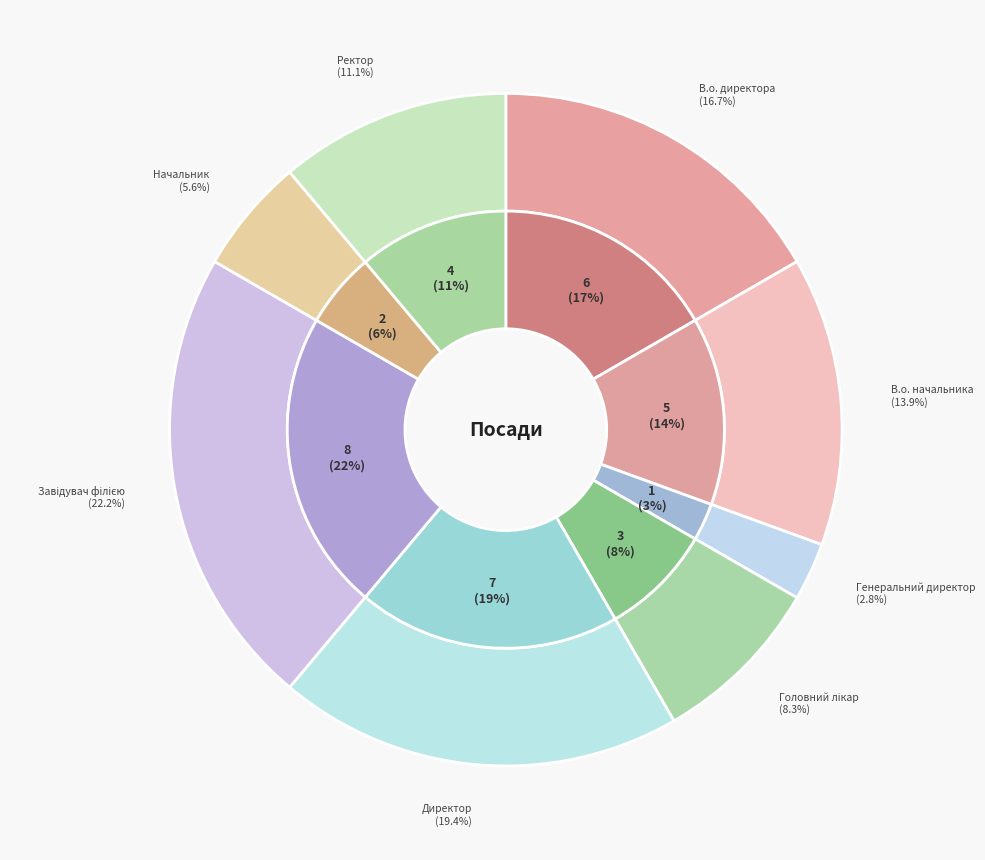

Is there any slice that represents more than half of the pie?

No